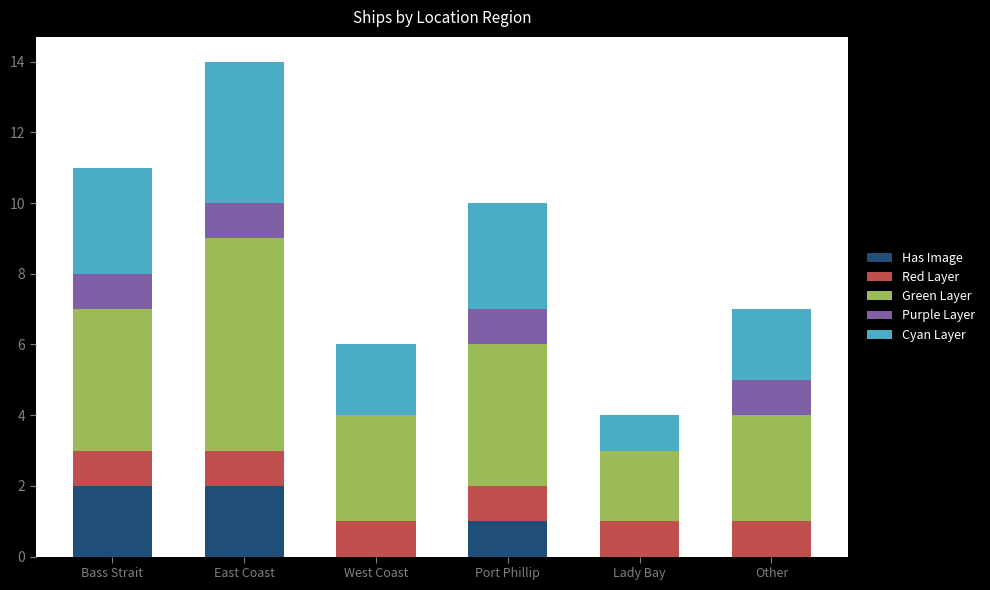

Is it true that Has Image equals 1 at West Coast?

False